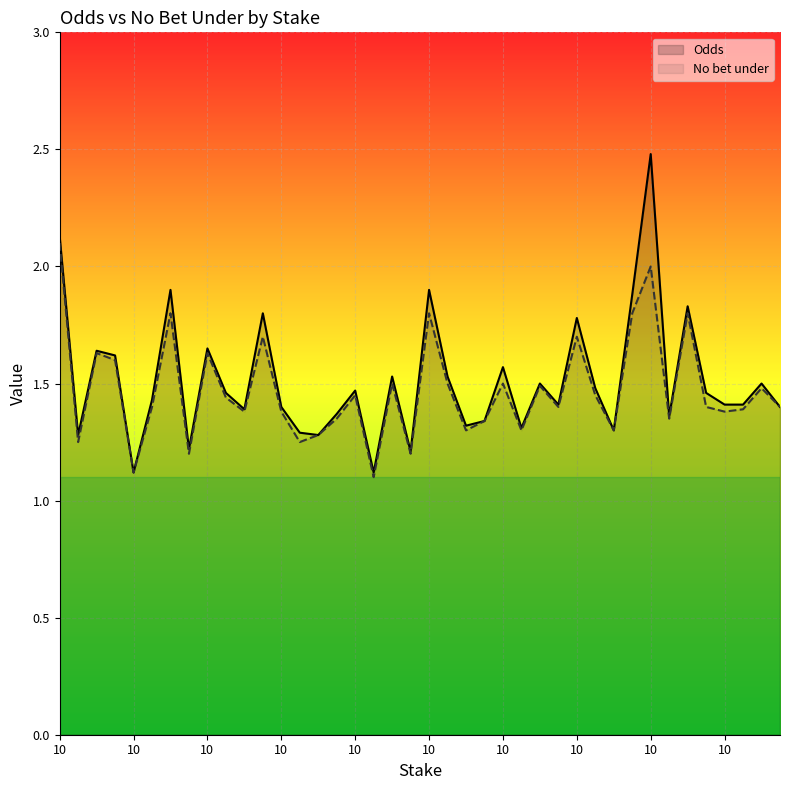

What is the minimum value for No bet under?

1.1